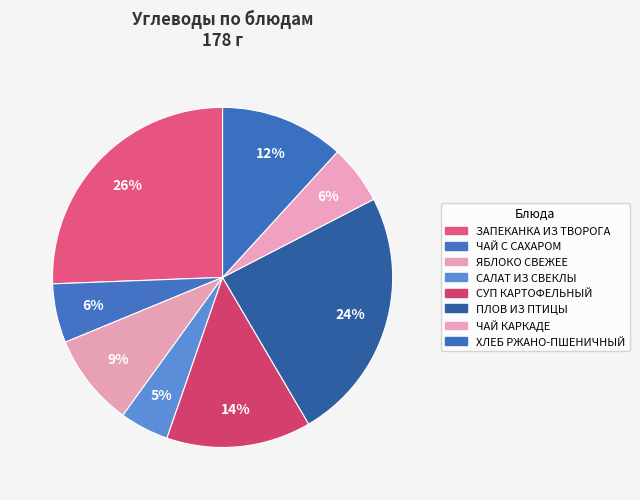

Approximately how many times larger is the value at СУП КАРТОФЕЛЬНЫЙ compared to ХЛЕБ РЖАНО-ПШЕНИЧНЫЙ?

1.2